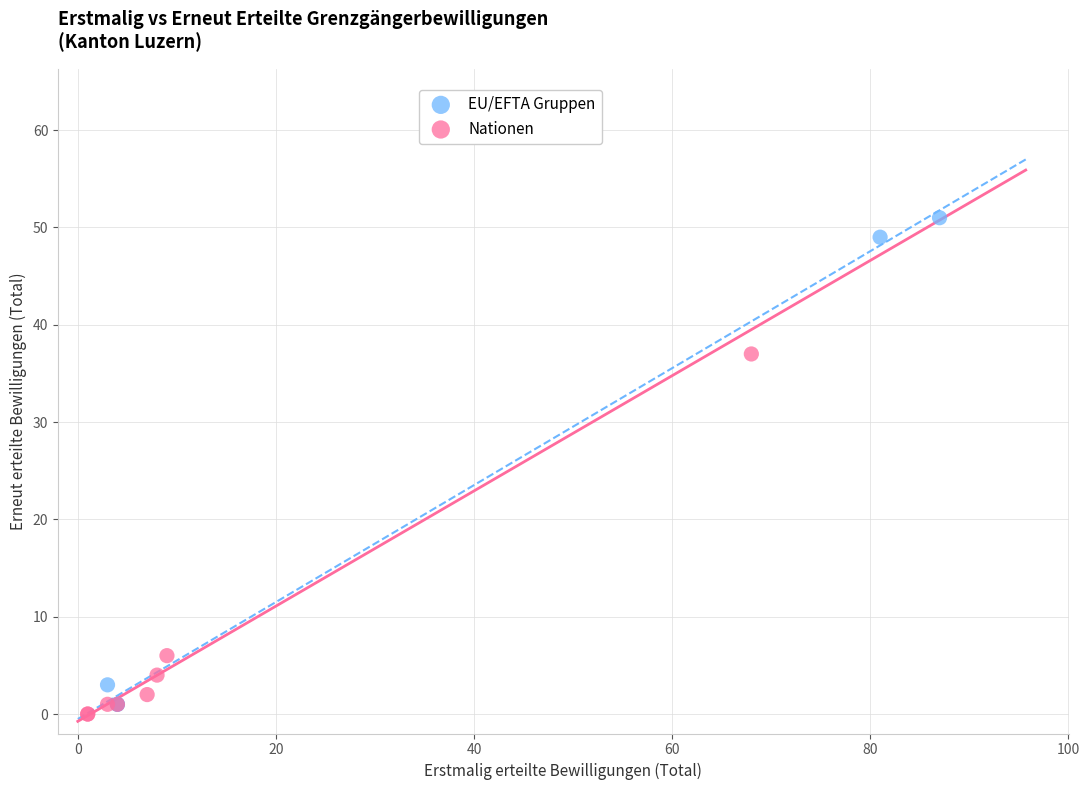

What are all the series names shown in the legend?

EU/EFTA Gruppen, Nationen